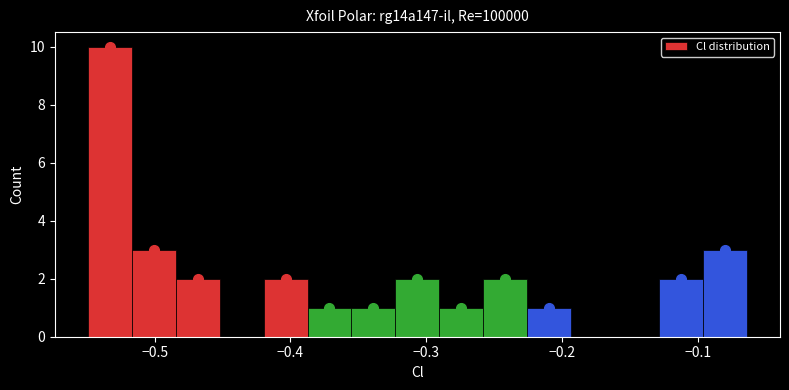

Around what value on the x-axis is the tallest bar? Give the approximate position of its centre, as read against the axis.

-0.53